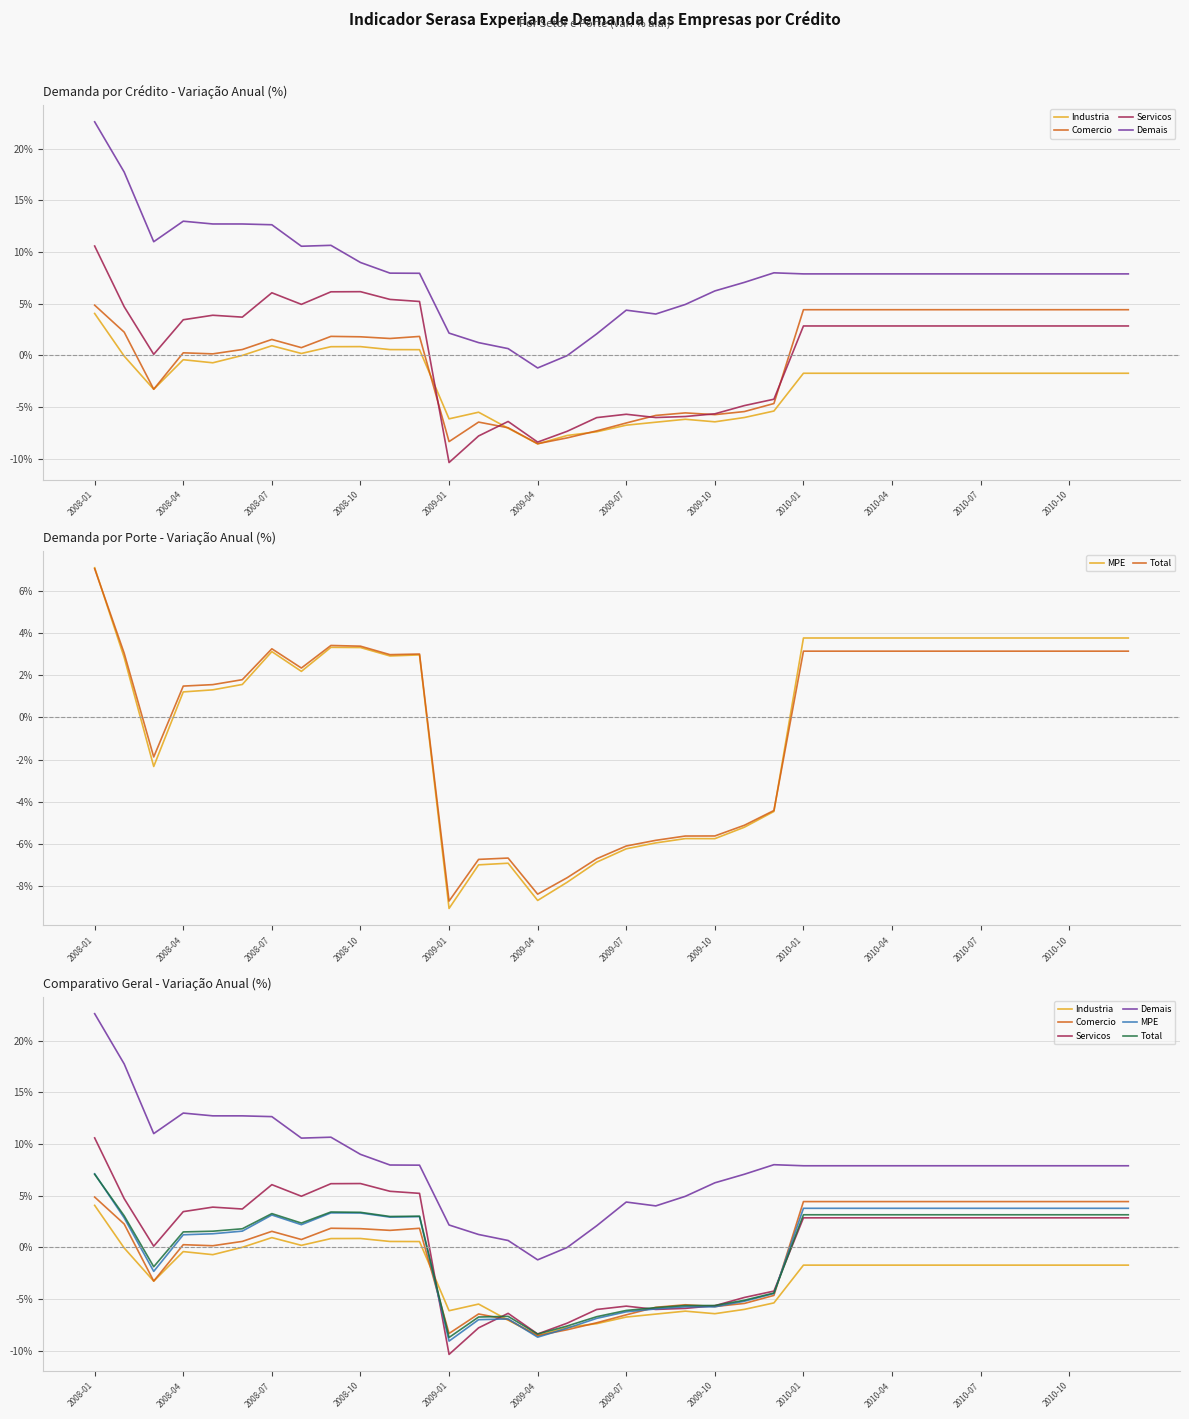

What is the total value across all series at 28?

20.4